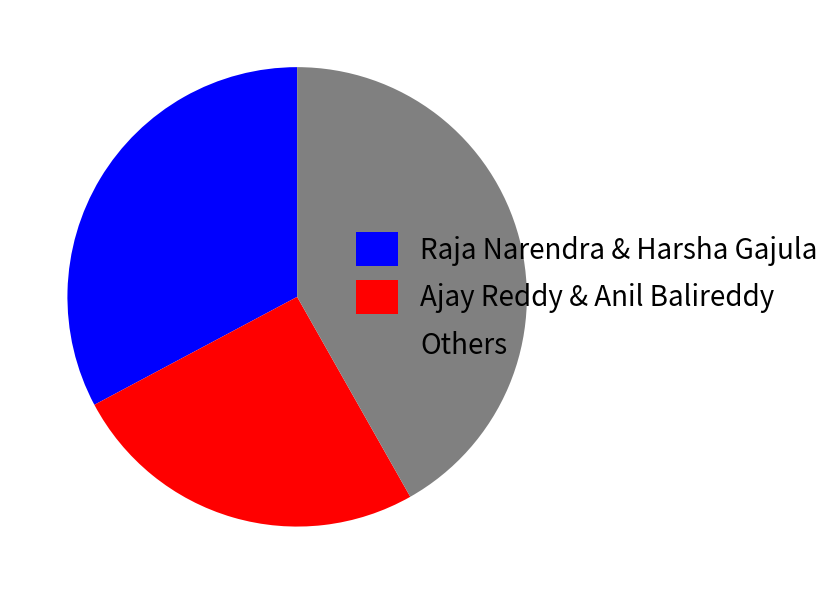

Does any single category account for the majority?

No